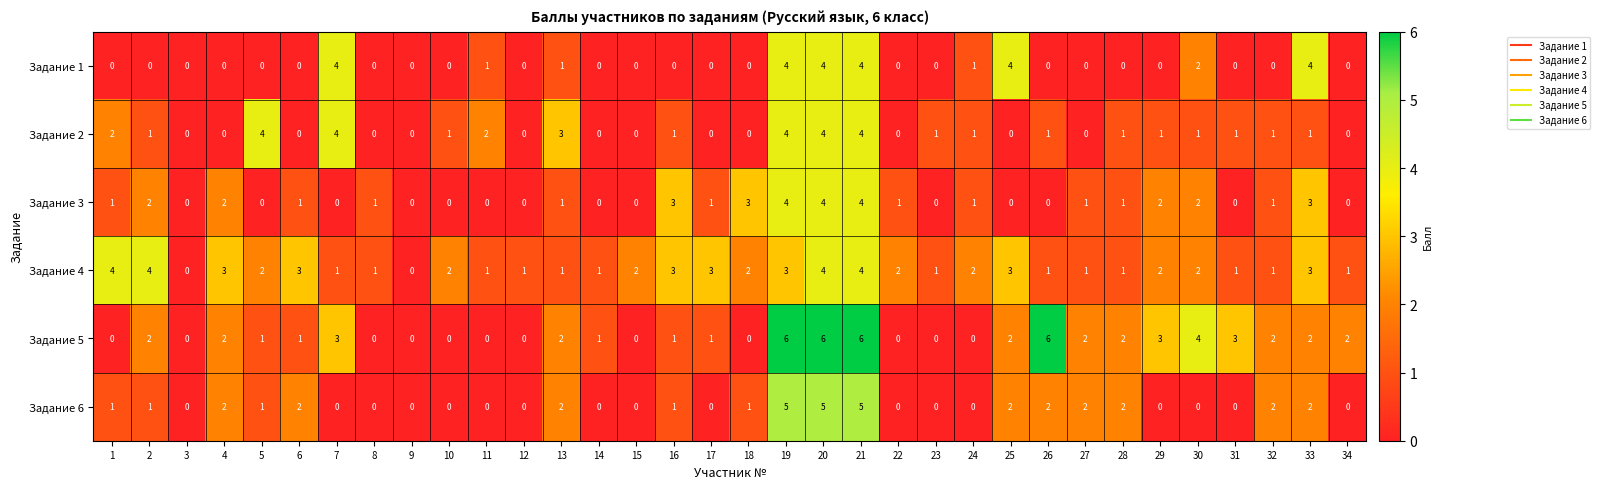

At how many categories does at least one series exceed 5?

4